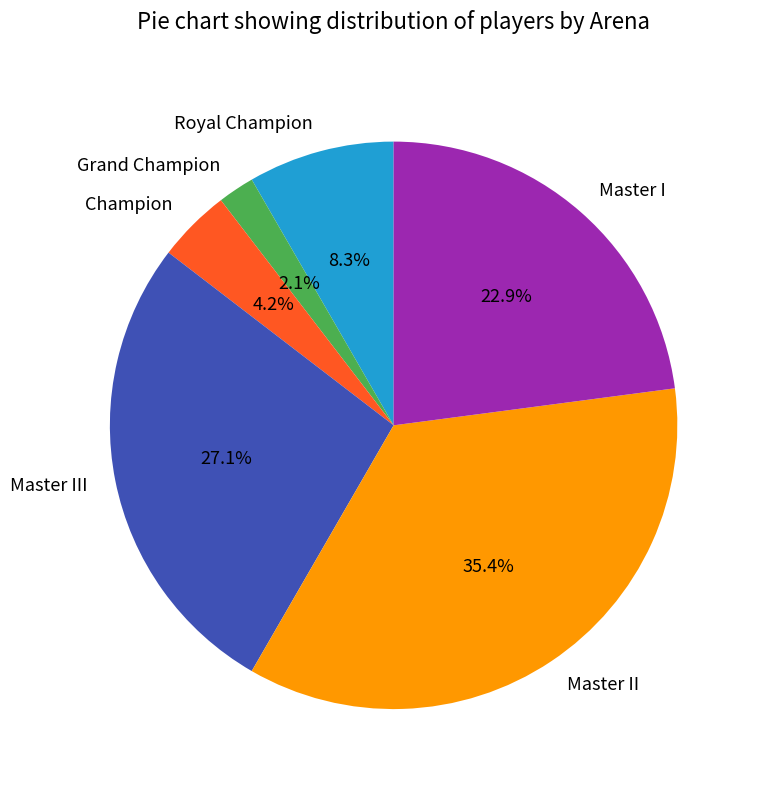

Does any single category account for the majority?

No